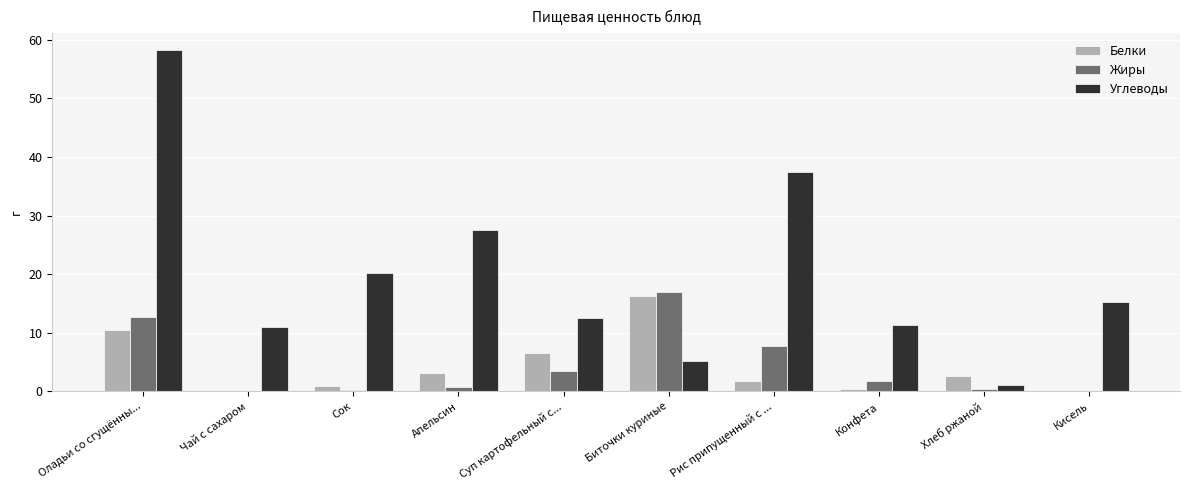

Which series changed the most between Сок and Кисель?

Углеводы